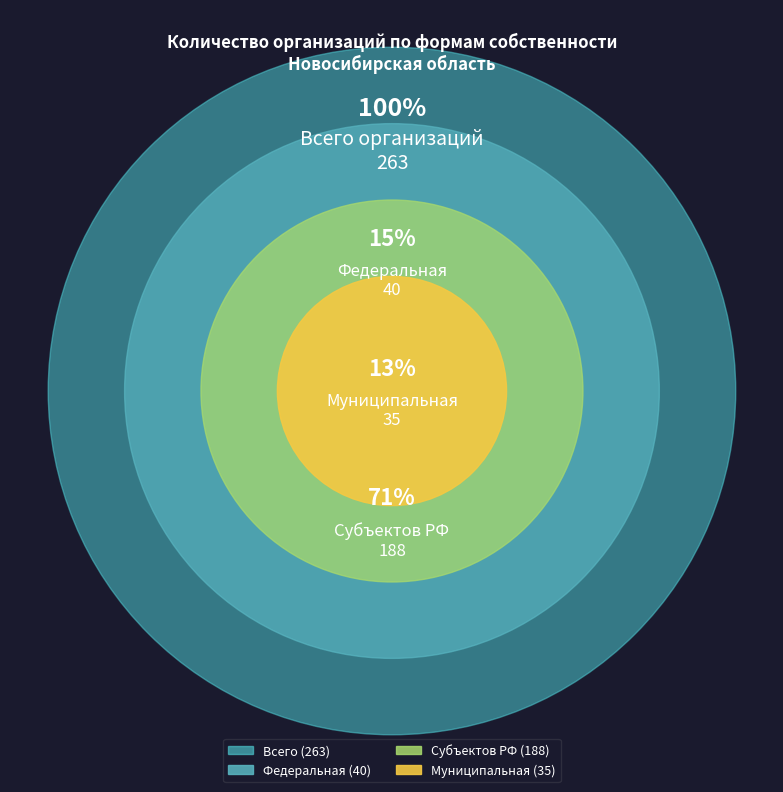

To the nearest percent, what is the difference between the федеральная and муниципальная slice percentages?

2%